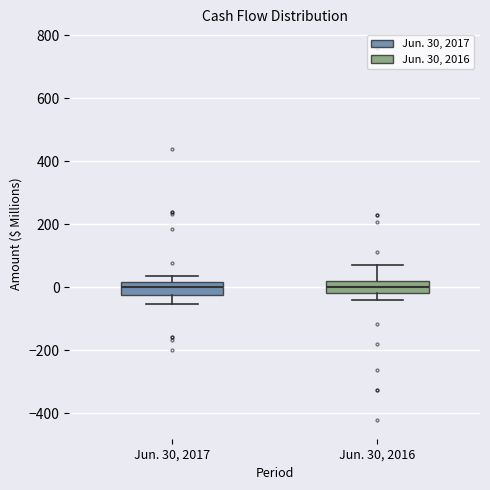

Reading left to right, transcribe this box plot: for each box, give where its median line is, the range the box spans, and where its two whiskers end, as read against the y-axis. The values are not printed on the chart, so give them approximately, as read against the axis.

Jun. 30, 2017: median 0, box -20 to 20, whiskers -60 to 40
Jun. 30, 2016: median 0, box -20 to 20, whiskers -40 to 80